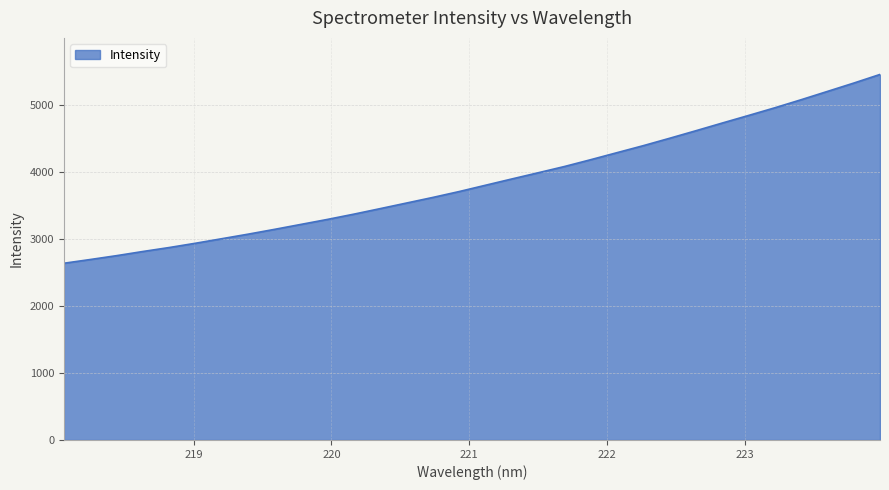

What is the difference between the maximum and minimum values?

2815.9